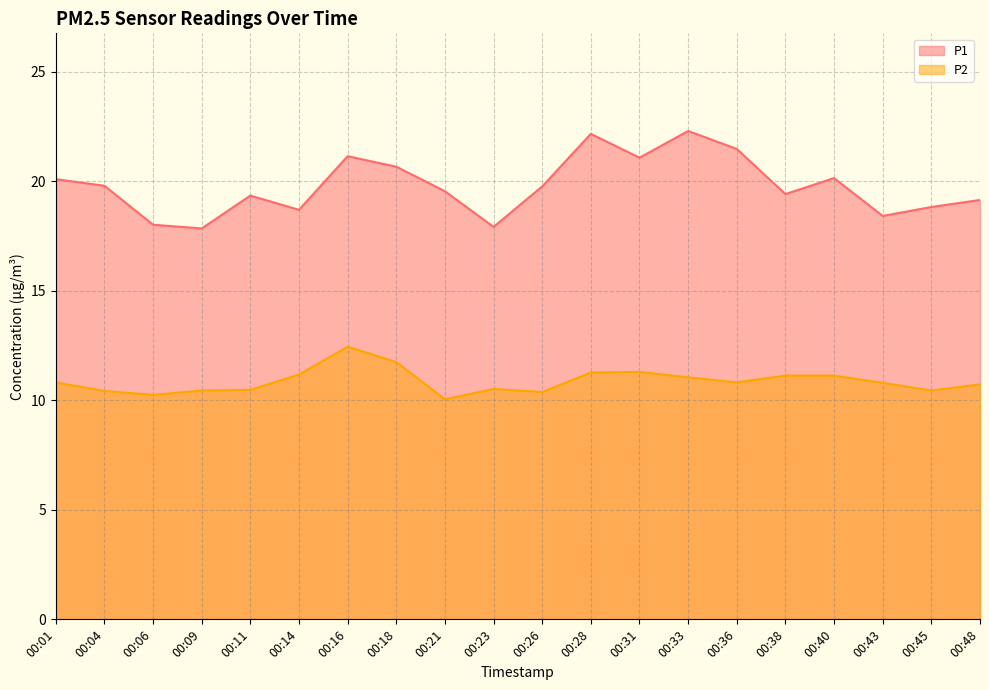

Reading left to right, extract all data points from this chart.

P1: 00:01=20.1	00:04=19.8	00:06=18.0	00:09=17.9	00:11=19.4	00:14=18.7	00:16=21.1	00:18=20.7	00:21=19.6	00:23=17.9	00:26=19.8	00:28=22.2	00:31=21.1	00:33=22.3	00:36=21.5	00:38=19.4	00:40=20.1	00:43=18.4	00:45=18.8	00:48=19.1
P2: 00:01=10.8	00:04=10.4	00:06=10.2	00:09=10.4	00:11=10.5	00:14=11.2	00:16=12.4	00:18=11.8	00:21=10.1	00:23=10.5	00:26=10.4	00:28=11.3	00:31=11.3	00:33=11.1	00:36=10.8	00:38=11.1	00:40=11.1	00:43=10.8	00:45=10.4	00:48=10.7